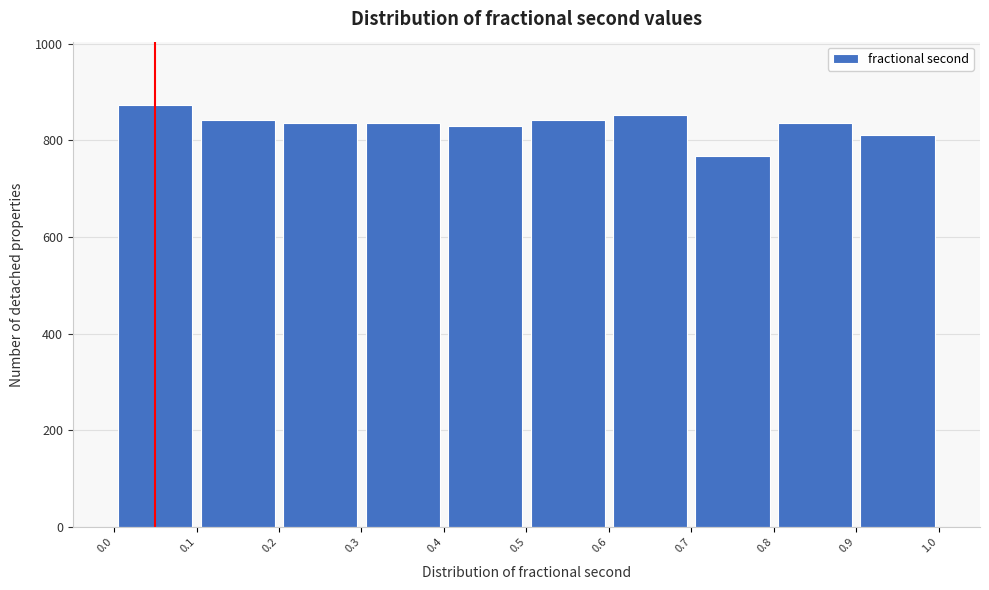

How tall is the bar that spans 0.6 to 0.7 on the x-axis? The values are not printed on the chart, so give them approximately, as read against the axis.

860